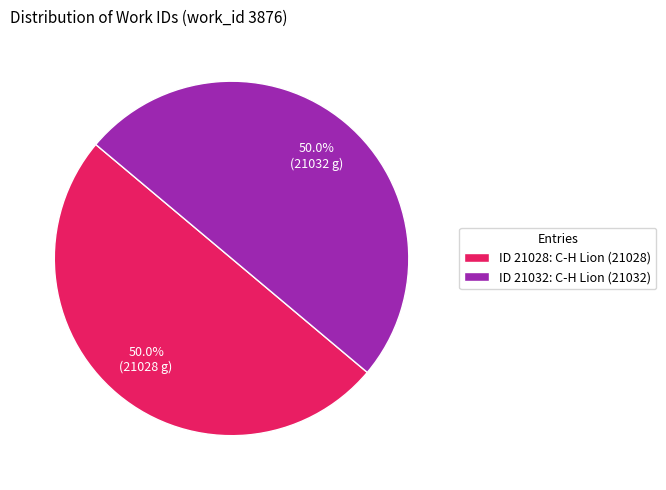

What portion of the pie excludes ID 21028: C-H Lion (21028)?

50.0%